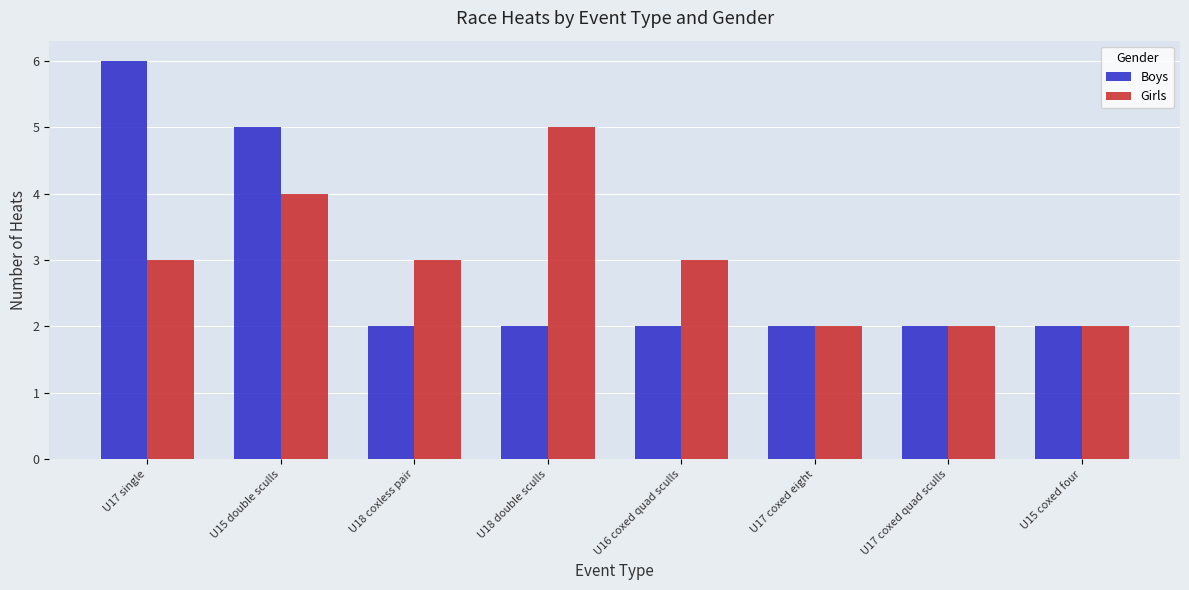

What is the total value across all series at U16 coxed quad sculls?

5